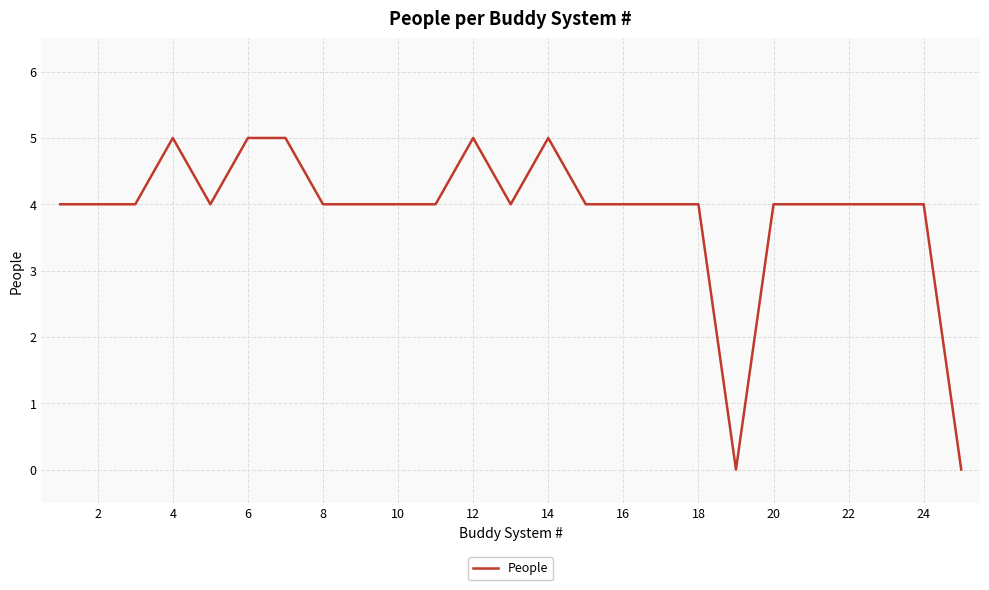

What is the difference between the maximum and minimum values?

5